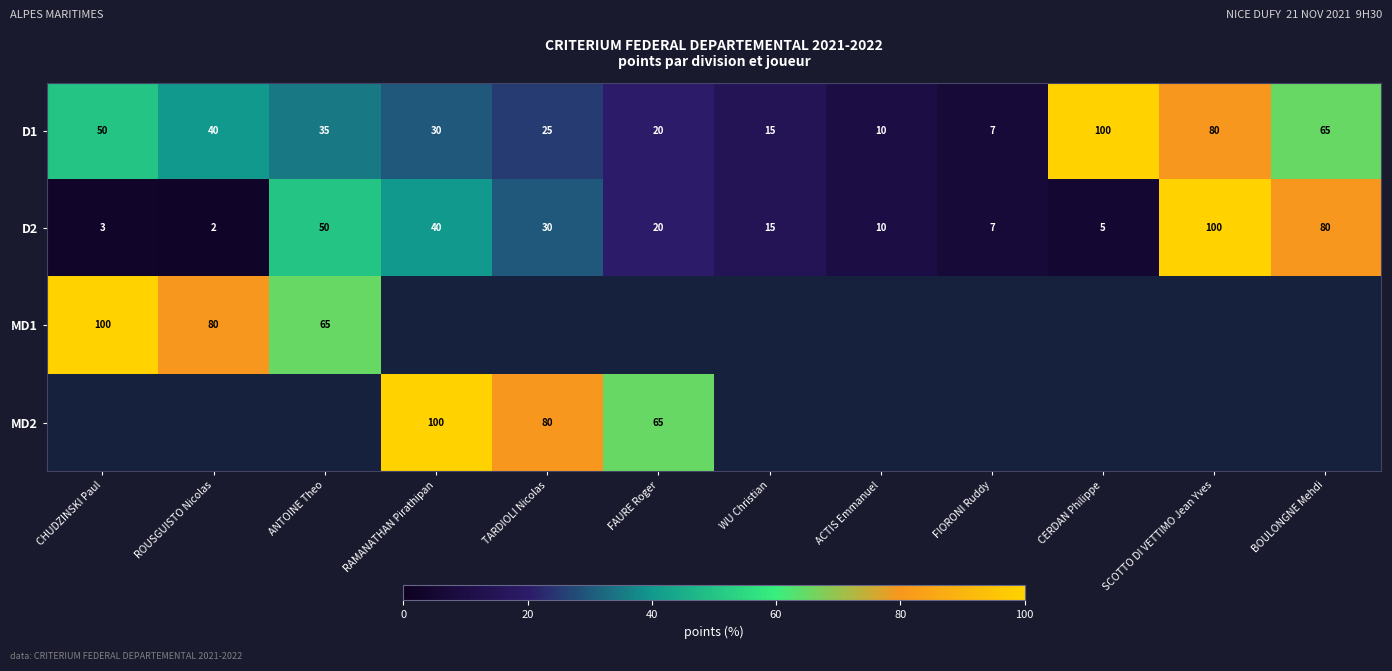

True or false: D2 has a value of 11 at FIORONI Ruddy.

False